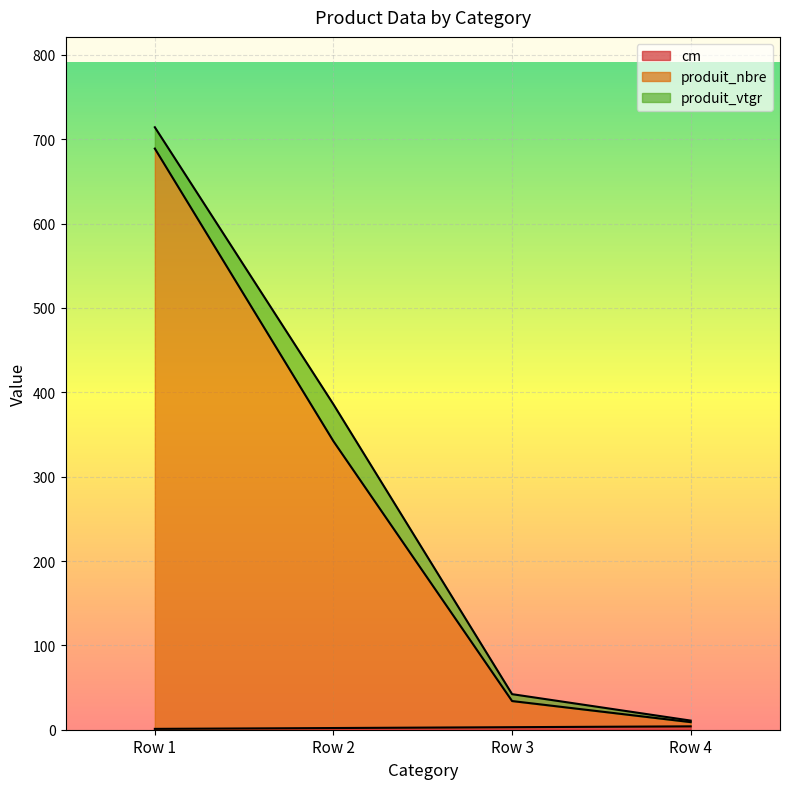

What is the greatest value displayed?

689